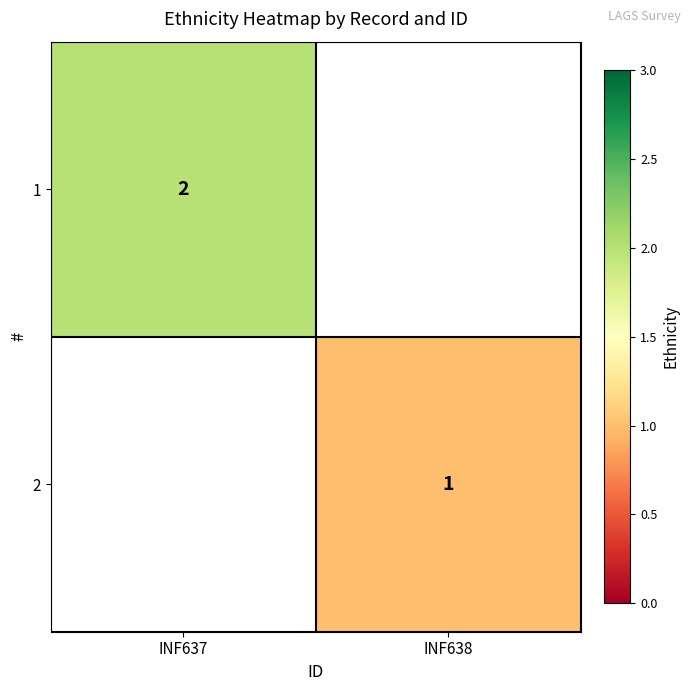

The 2 series shows 1 at INF638. True or false?

True